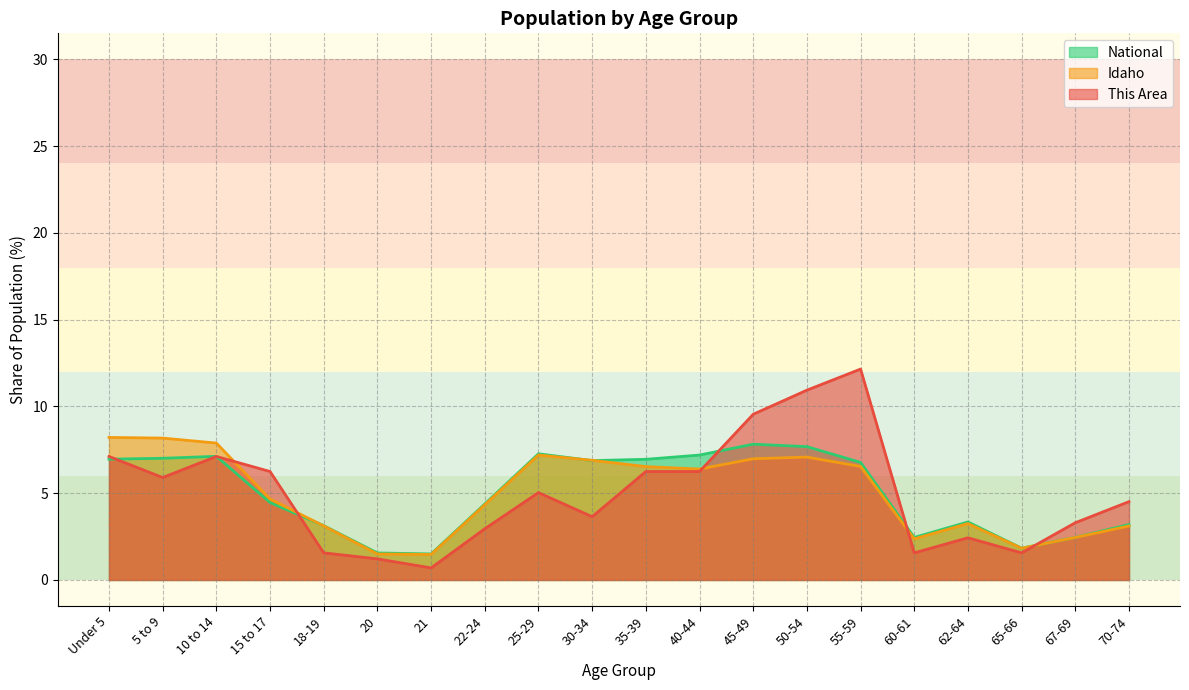

What is the minimum value for Idaho?

1.5